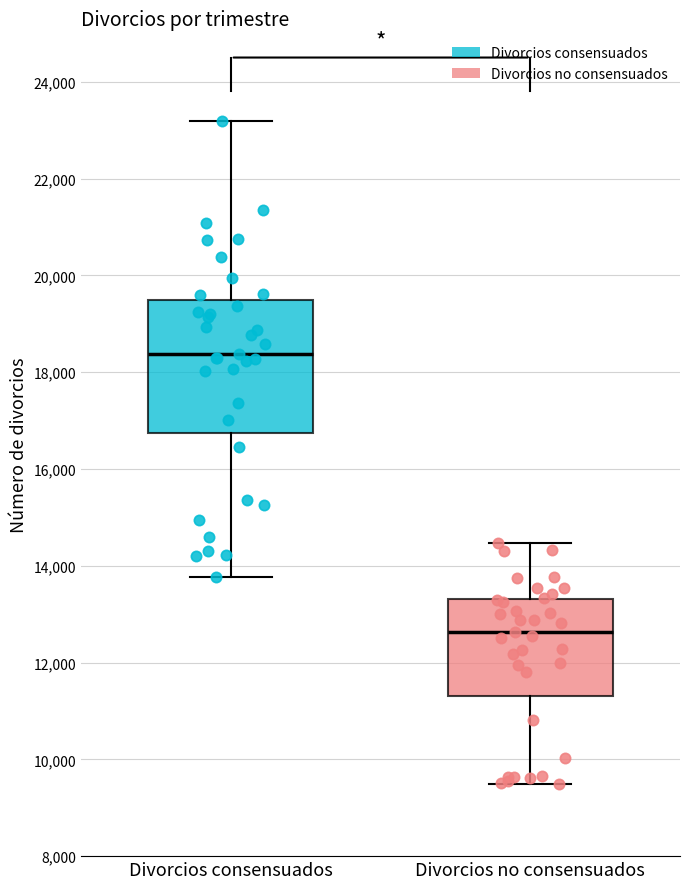

Reading left to right, read every box against the y-axis: the position of its median line, the range the box covers, and the ends of its whiskers. The values are not printed on the chart, so give them approximately, as read against the axis.

Divorcios consensuados: median 18400, box 16800 to 19400, whiskers 13800 to 23200
Divorcios no consensuados: median 12600, box 11400 to 13400, whiskers 9400 to 14400